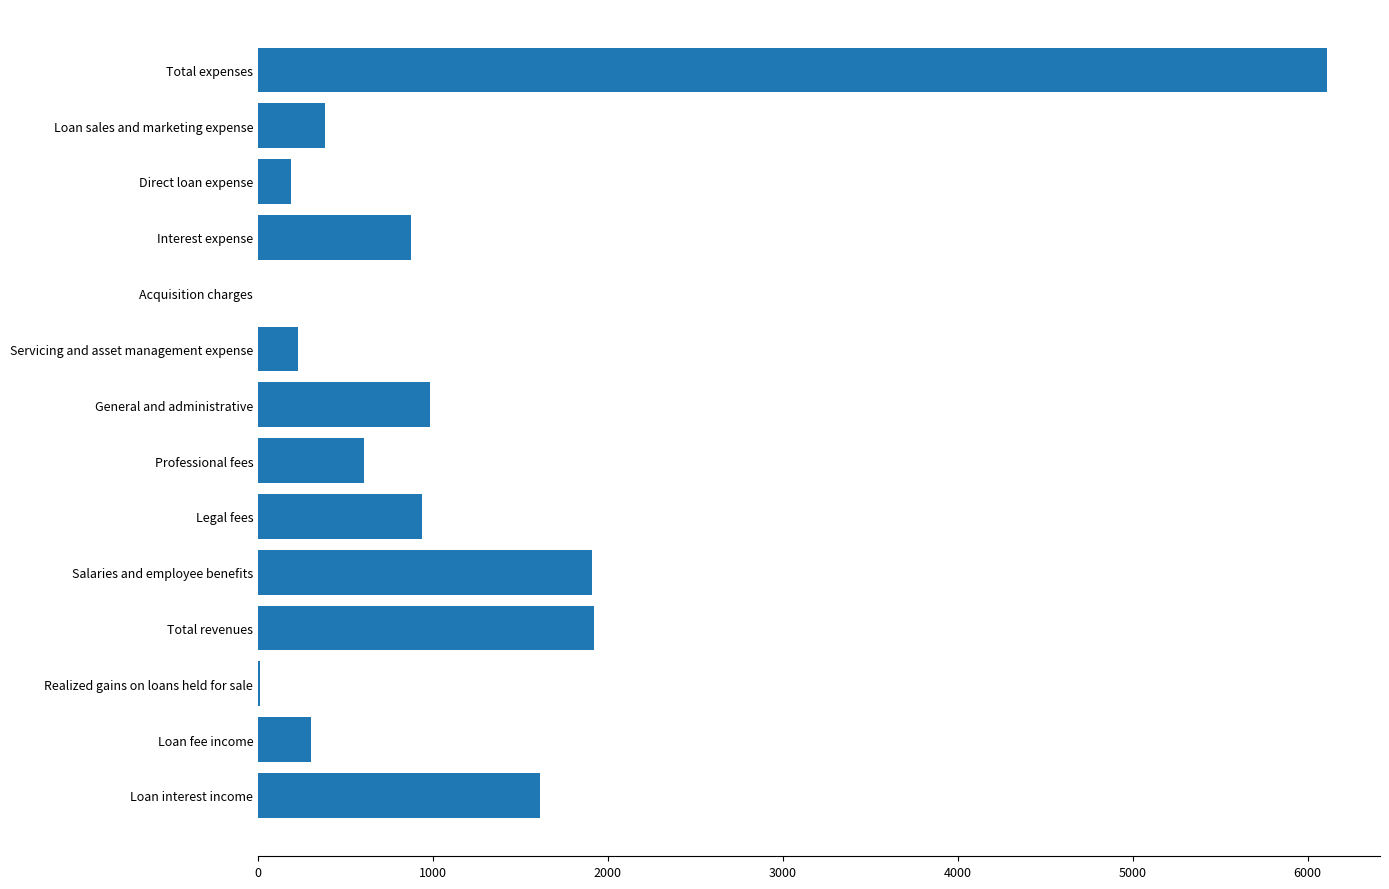

What is the average value?

1147